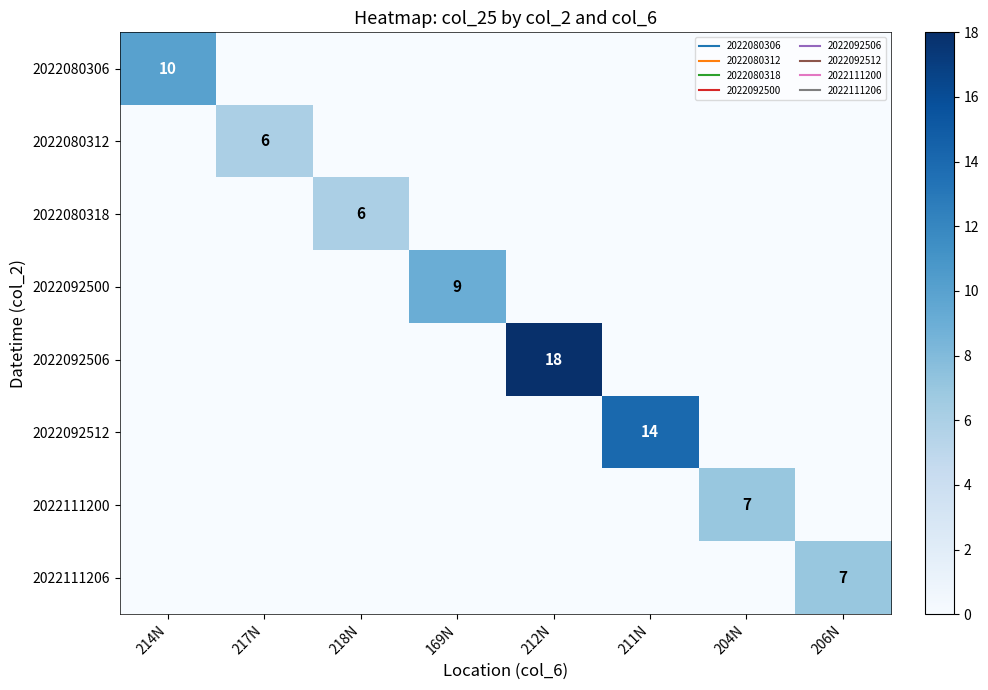

The 2022092506 series shows 0 at 206N. True or false?

True